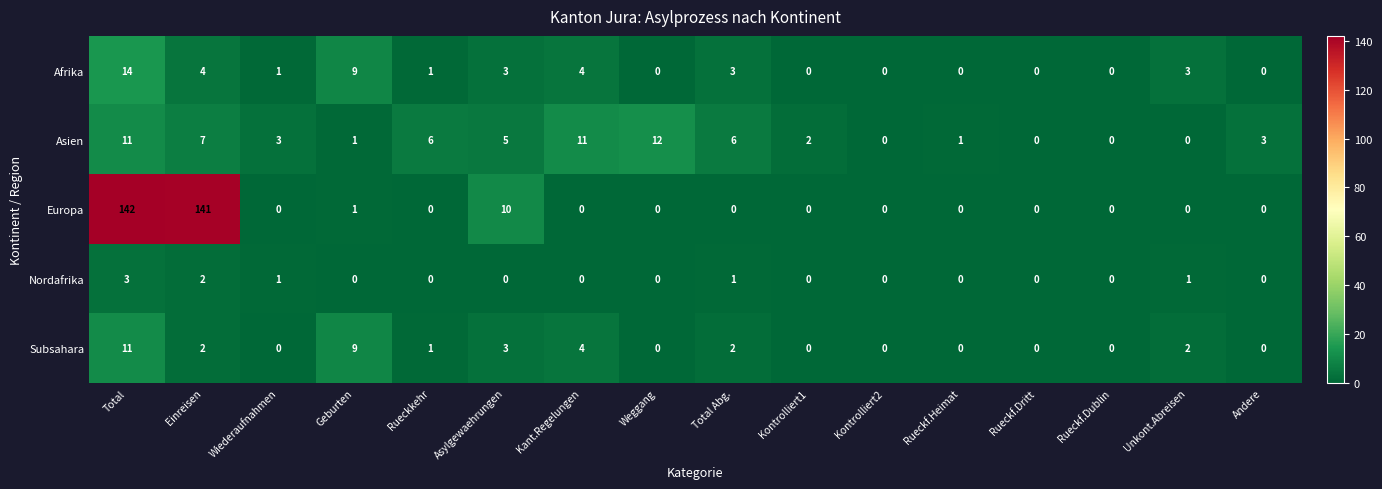

What is the greatest value displayed?

142